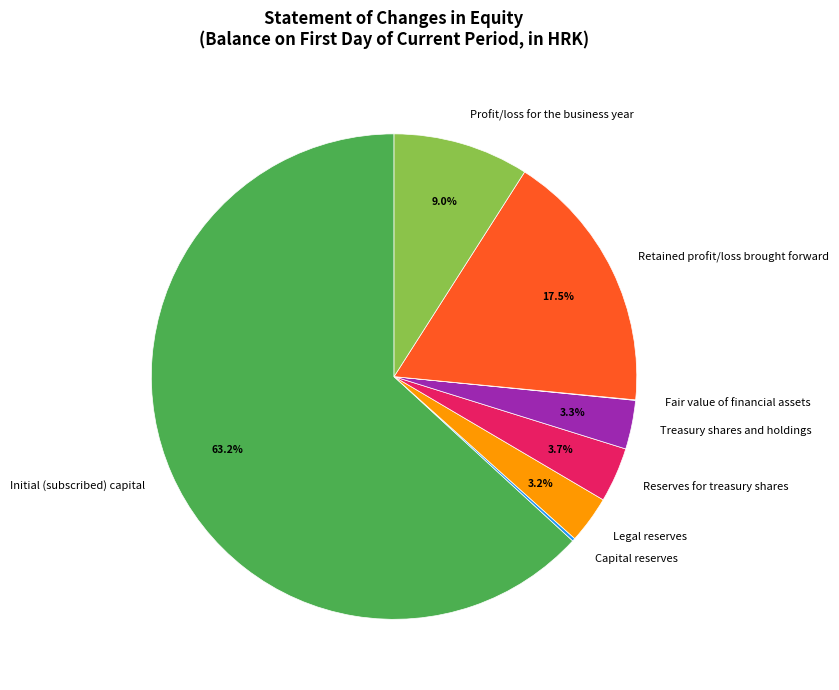

To the nearest percent, what is the average slice percentage?

12%